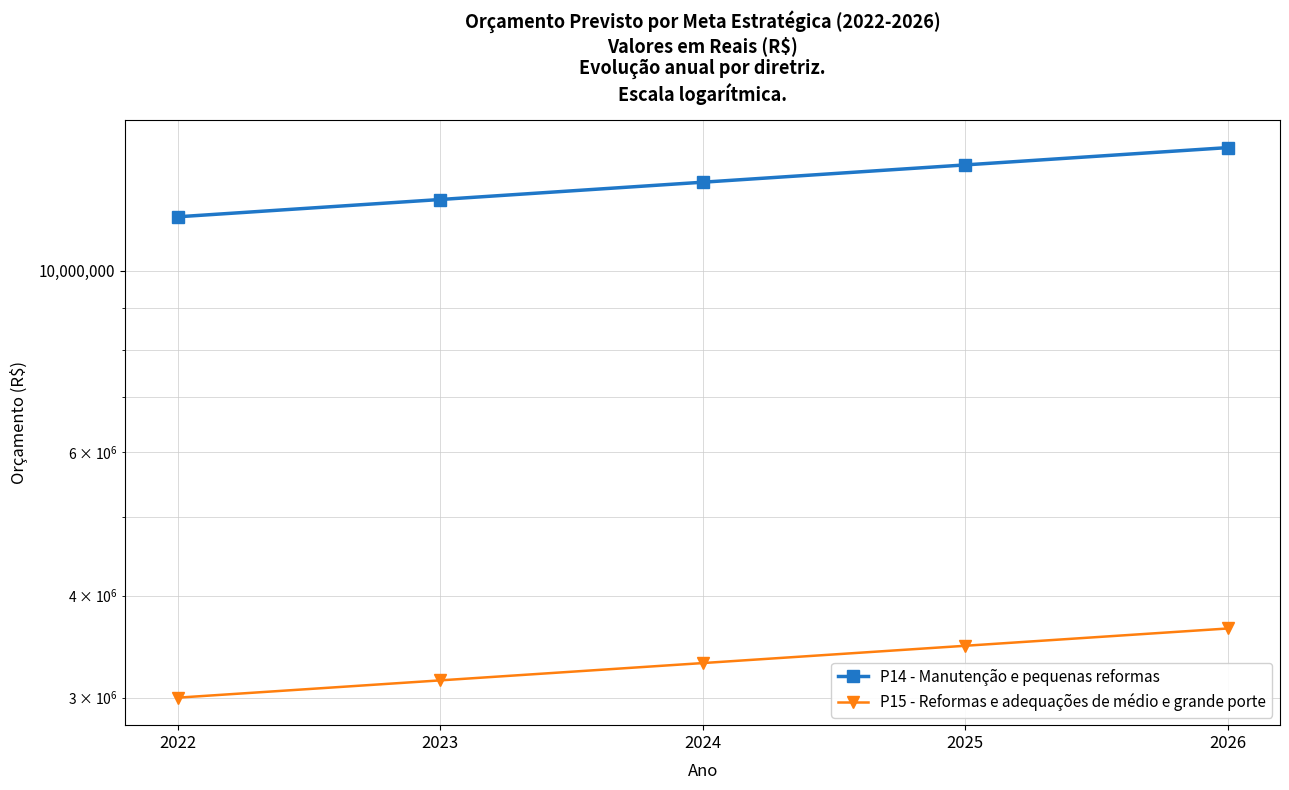

Is it true that P15 - Reformas e adequações de médio e grande porte equals 3472875.0 at 2025?

True